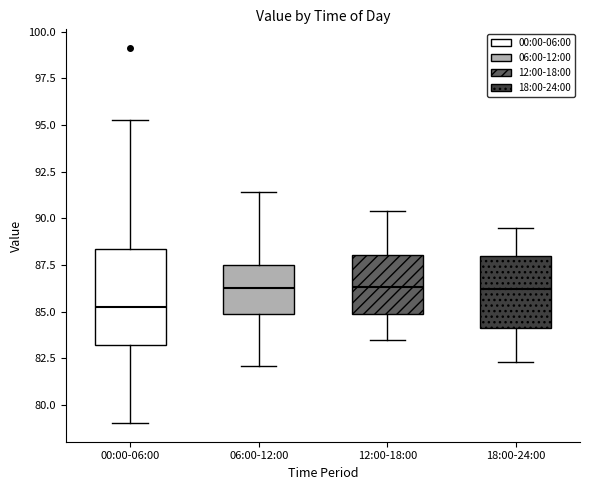

Reading left to right, read every box against the y-axis: the position of its median line, the range the box covers, and the ends of its whiskers. The values are not printed on the chart, so give them approximately, as read against the axis.

00:00-06:00: median 85.0, box 83.0 to 88.5, whiskers 79.0 to 95.5
06:00-12:00: median 86.5, box 85.0 to 87.5, whiskers 82.0 to 91.5
12:00-18:00: median 86.5, box 85.0 to 88.0, whiskers 83.5 to 90.5
18:00-24:00: median 86.0, box 84.0 to 88.0, whiskers 82.5 to 89.5